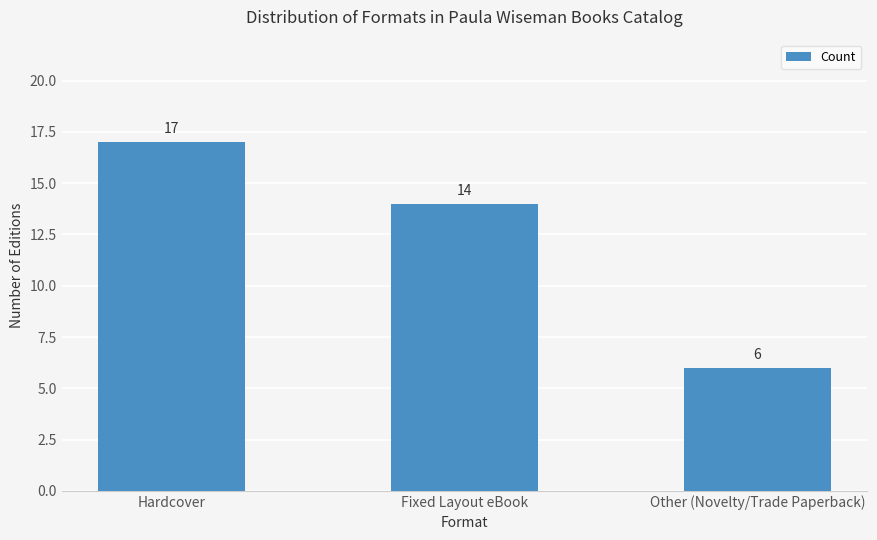

Reading left to right, extract all data points from this chart.

Hardcover=17	Fixed Layout eBook=14	Other (Novelty/Trade Paperback)=6